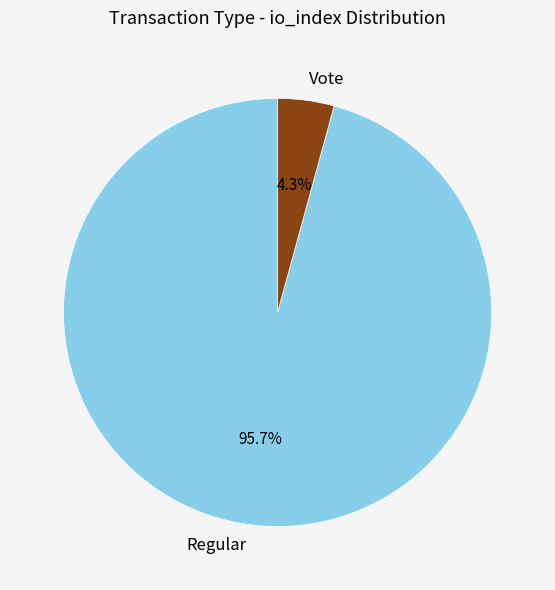

Is there a majority slice in this chart?

Yes